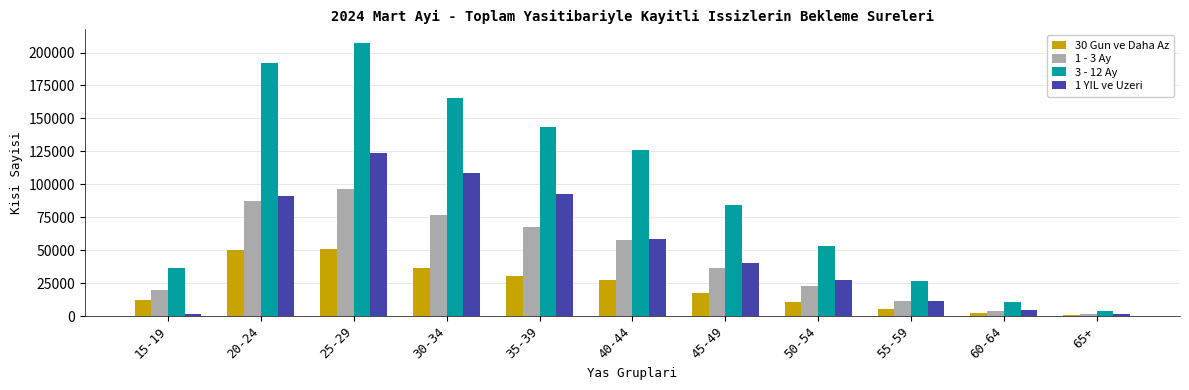

What is the minimum value shown in the chart?

674